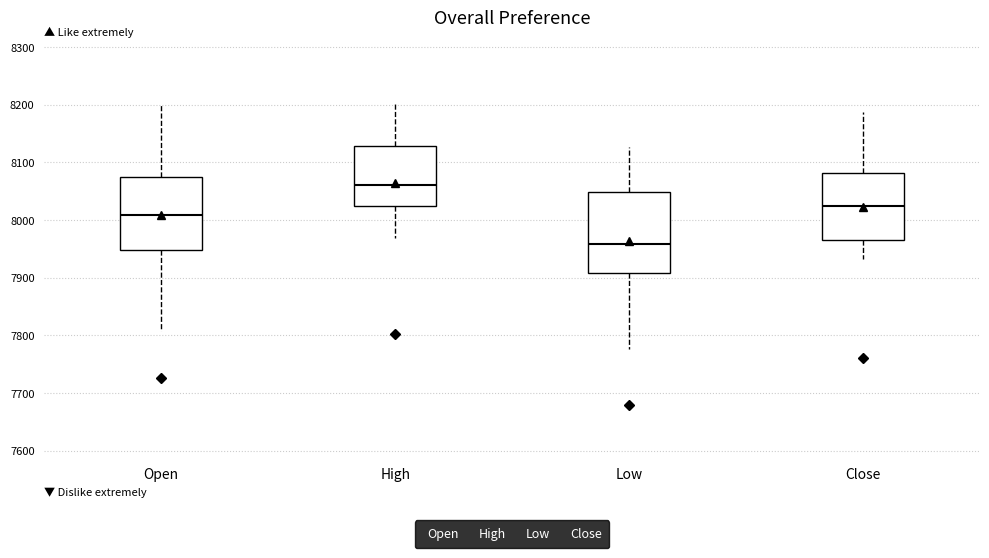

Reading left to right, read every box against the y-axis: the position of its median line, the range the box covers, and the ends of its whiskers. The values are not printed on the chart, so give them approximately, as read against the axis.

Open: median 8010, box 7950 to 8070, whiskers 7810 to 8200
High: median 8060, box 8020 to 8130, whiskers 7970 to 8210
Low: median 7960, box 7910 to 8050, whiskers 7780 to 8130
Close: median 8030, box 7970 to 8080, whiskers 7930 to 8190